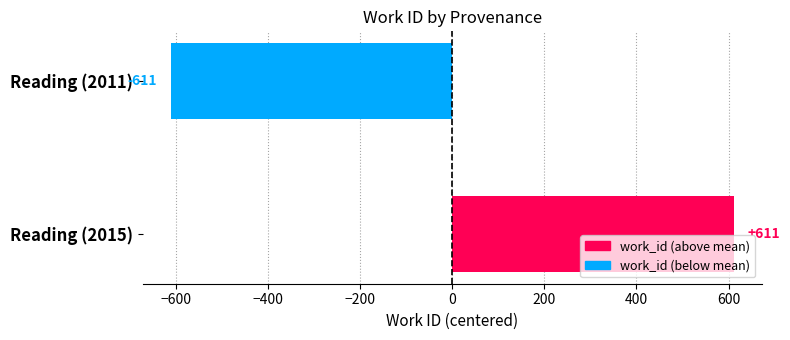

List the labels in order of value, smallest first.

Reading (2011), Reading (2015)